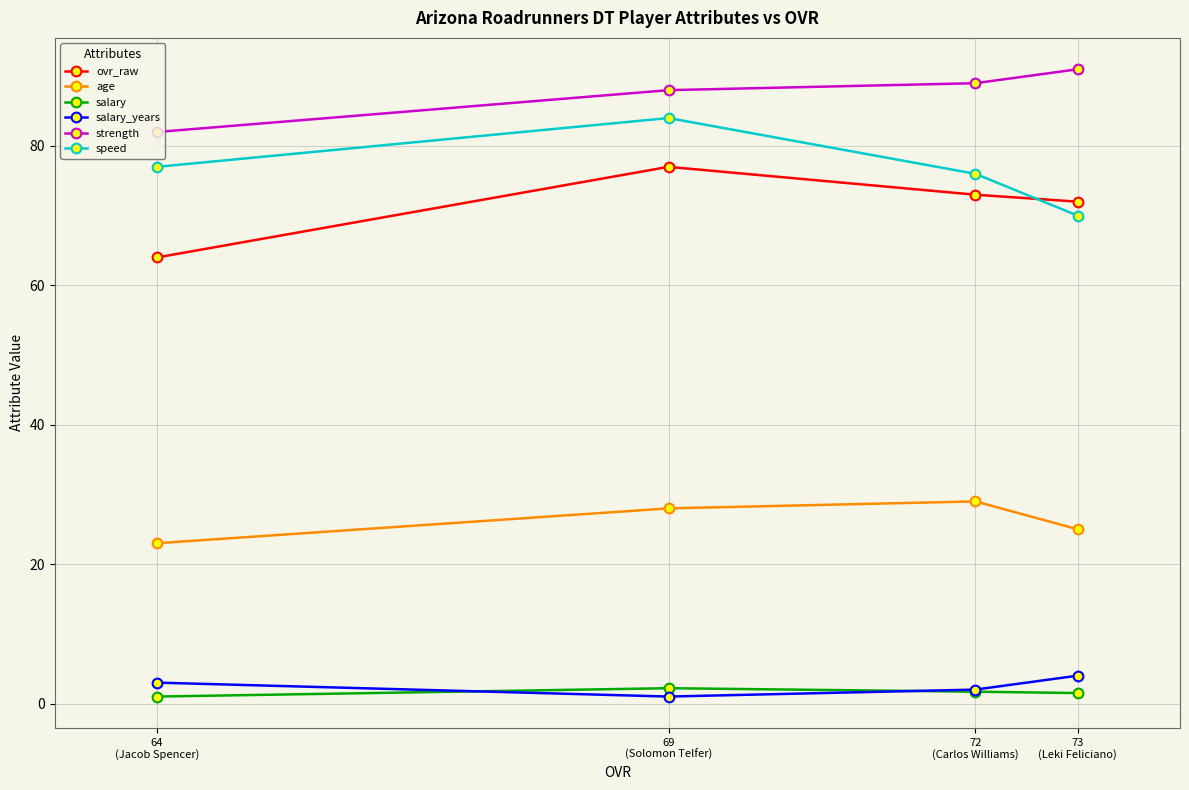

Which series changed the most between 72
(Carlos Williams) and 64
(Jacob Spencer)?

ovr_raw